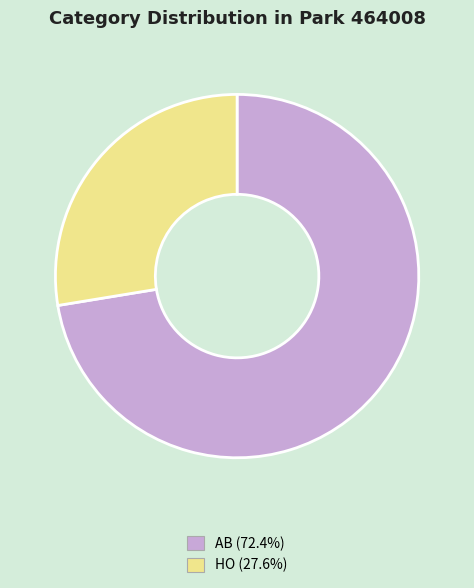

Do AB and HO together represent more than half of the pie?

Yes